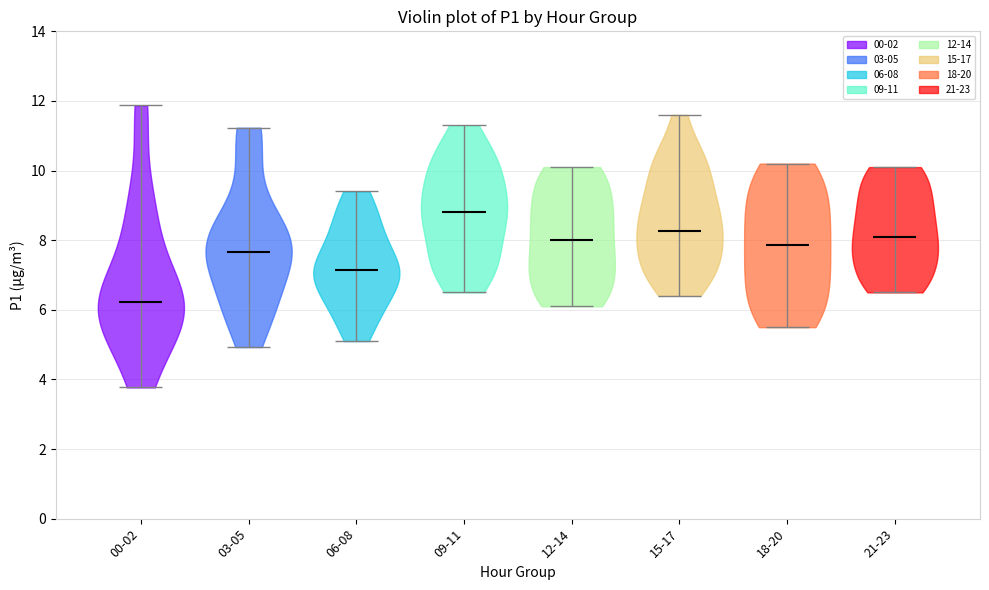

Reading left to right, read every violin against the y-axis: where its median line is, and the lowest and highest points it reaches. The values are not printed on the chart, so give them approximately, as read against the axis.

00-02: median line 6.2, lowest point 3.8, highest point 11.8
03-05: median line 7.6, lowest point 5.0, highest point 11.2
06-08: median line 7.2, lowest point 5.2, highest point 9.4
09-11: median line 8.8, lowest point 6.6, highest point 11.4
12-14: median line 8.0, lowest point 6.2, highest point 10.2
15-17: median line 8.2, lowest point 6.4, highest point 11.6
18-20: median line 7.8, lowest point 5.6, highest point 10.2
21-23: median line 8.2, lowest point 6.6, highest point 10.2